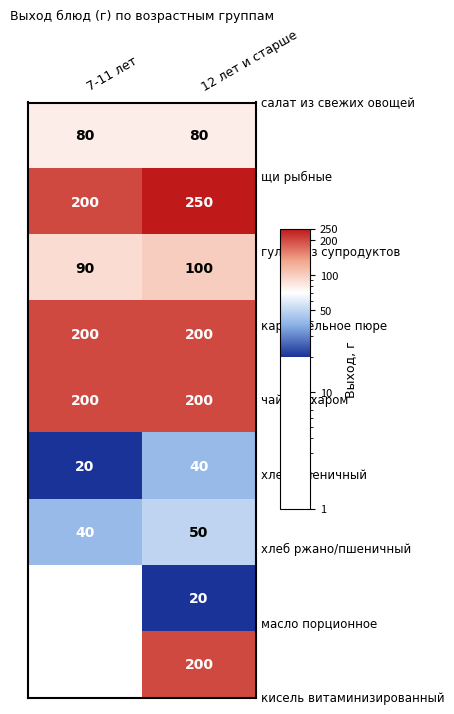

What is the total value across all series at 12 лет и старше?

1140